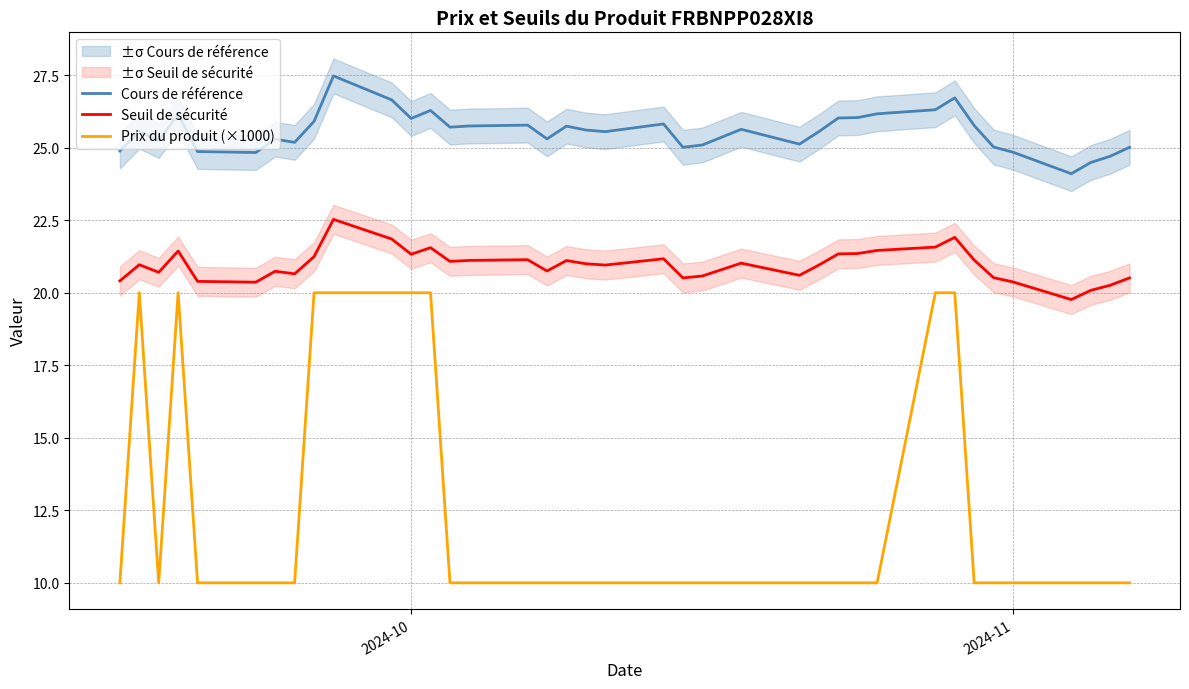

True or false: Prix du produit (×1000) and Cours de référence intersect in this chart.

False